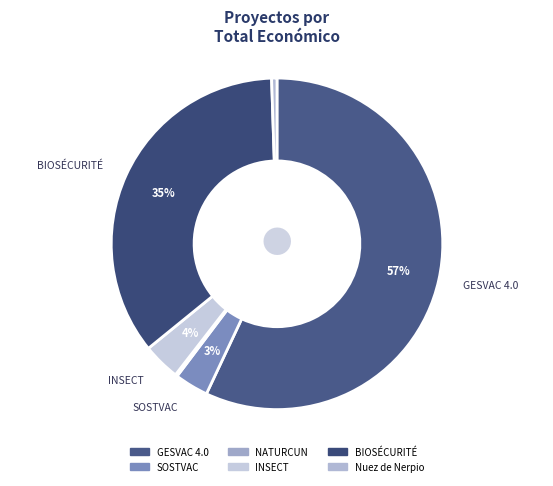

What percentage is the Nuez de Nerpio slice, to the nearest percent?

1%